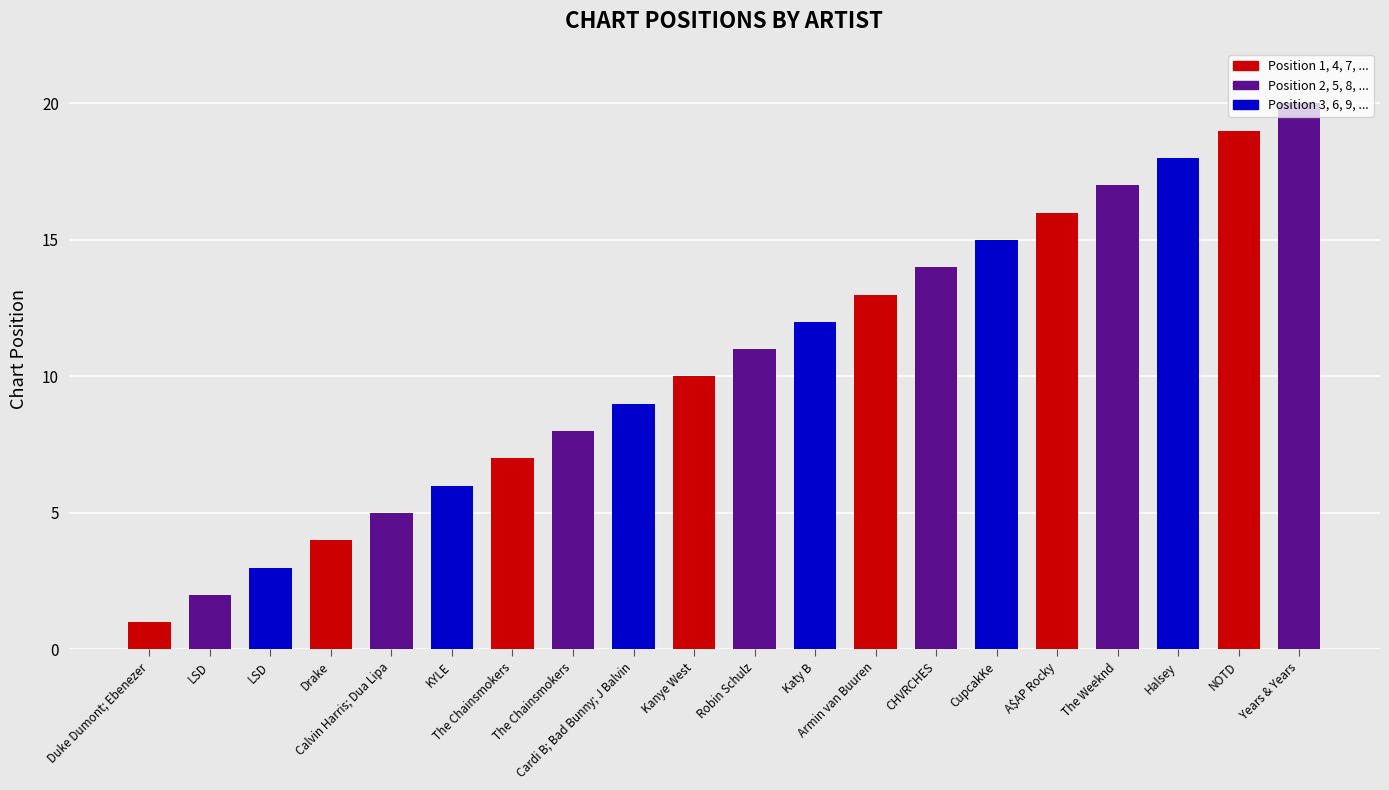

What is the change in value from CupcakKe to NOTD?

+4